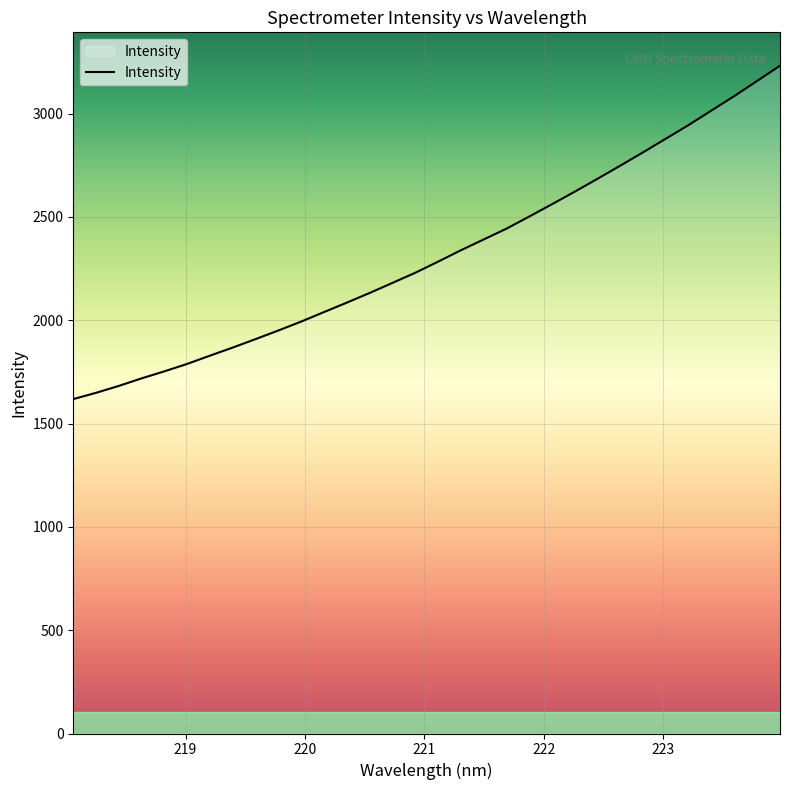

What is the smallest value displayed?

1618.5